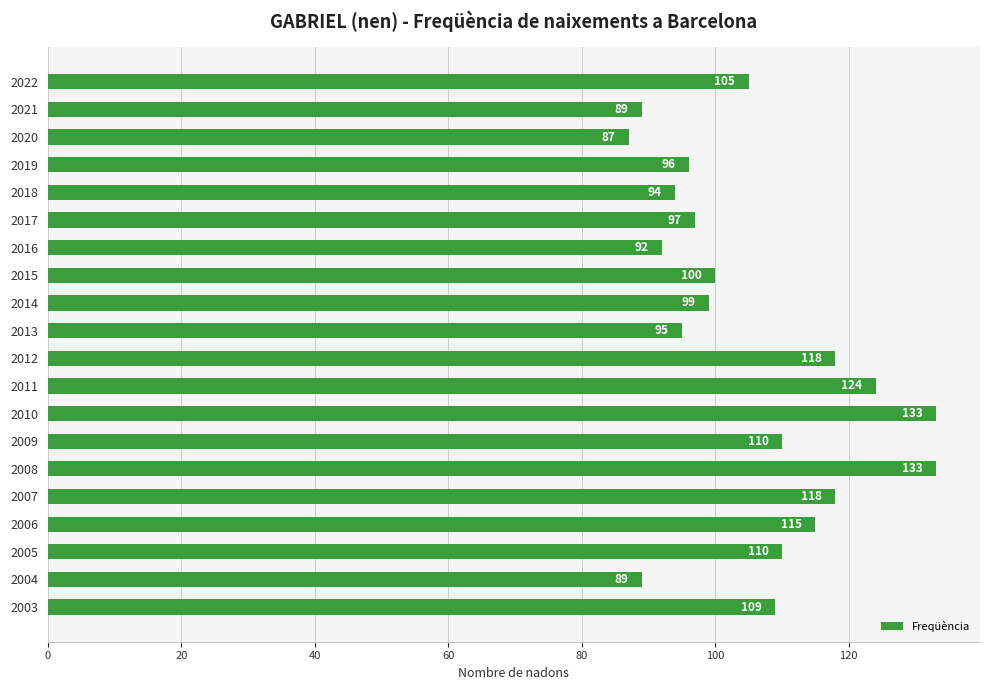

True or false: the data shows 36 at 2021.

False